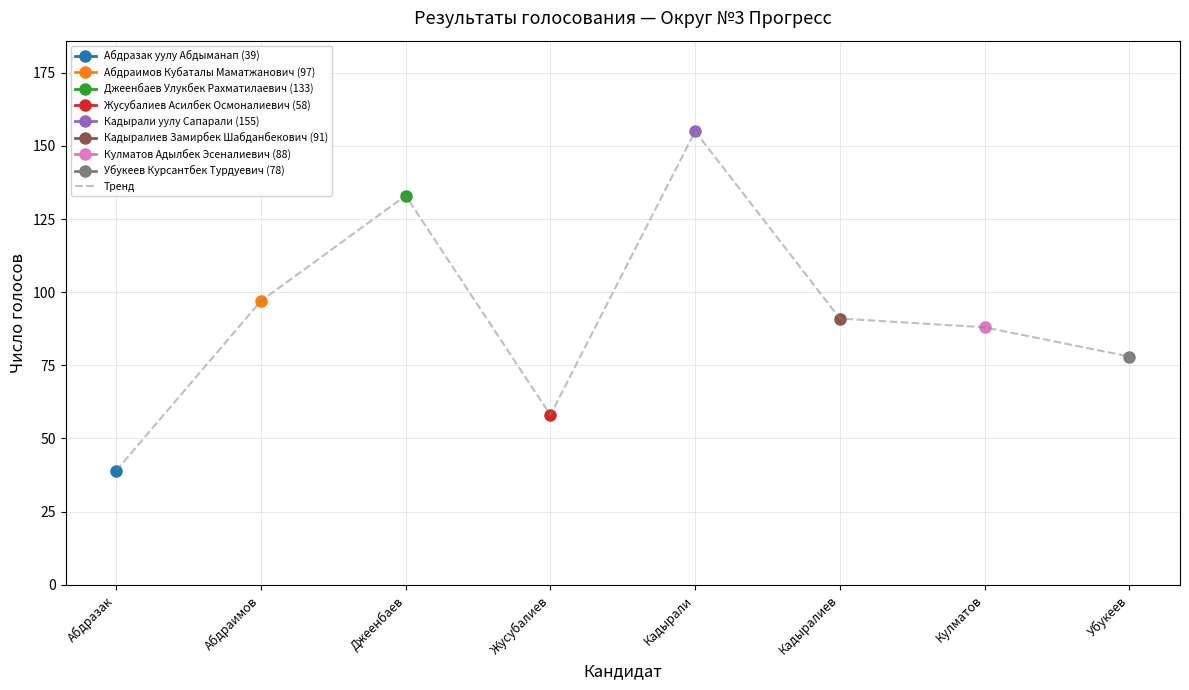

List the labels in order of value, largest first.

Кадырали, Джеенбаев, Абдраимов, Кадыралиев, Кулматов, Убукеев, Жусубалиев, Абдразак